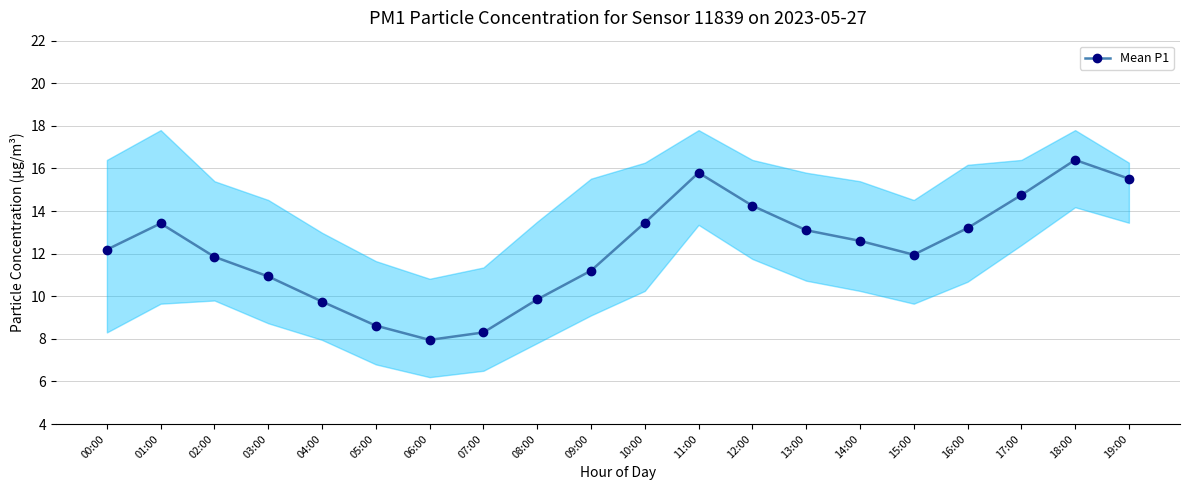

What is the difference between the maximum and minimum values?

8.4